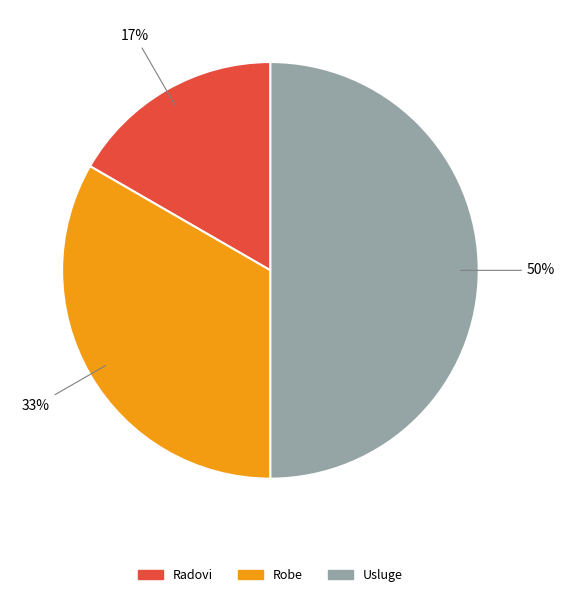

To the nearest percent, what is the difference between the largest and smallest slice percentages?

33%